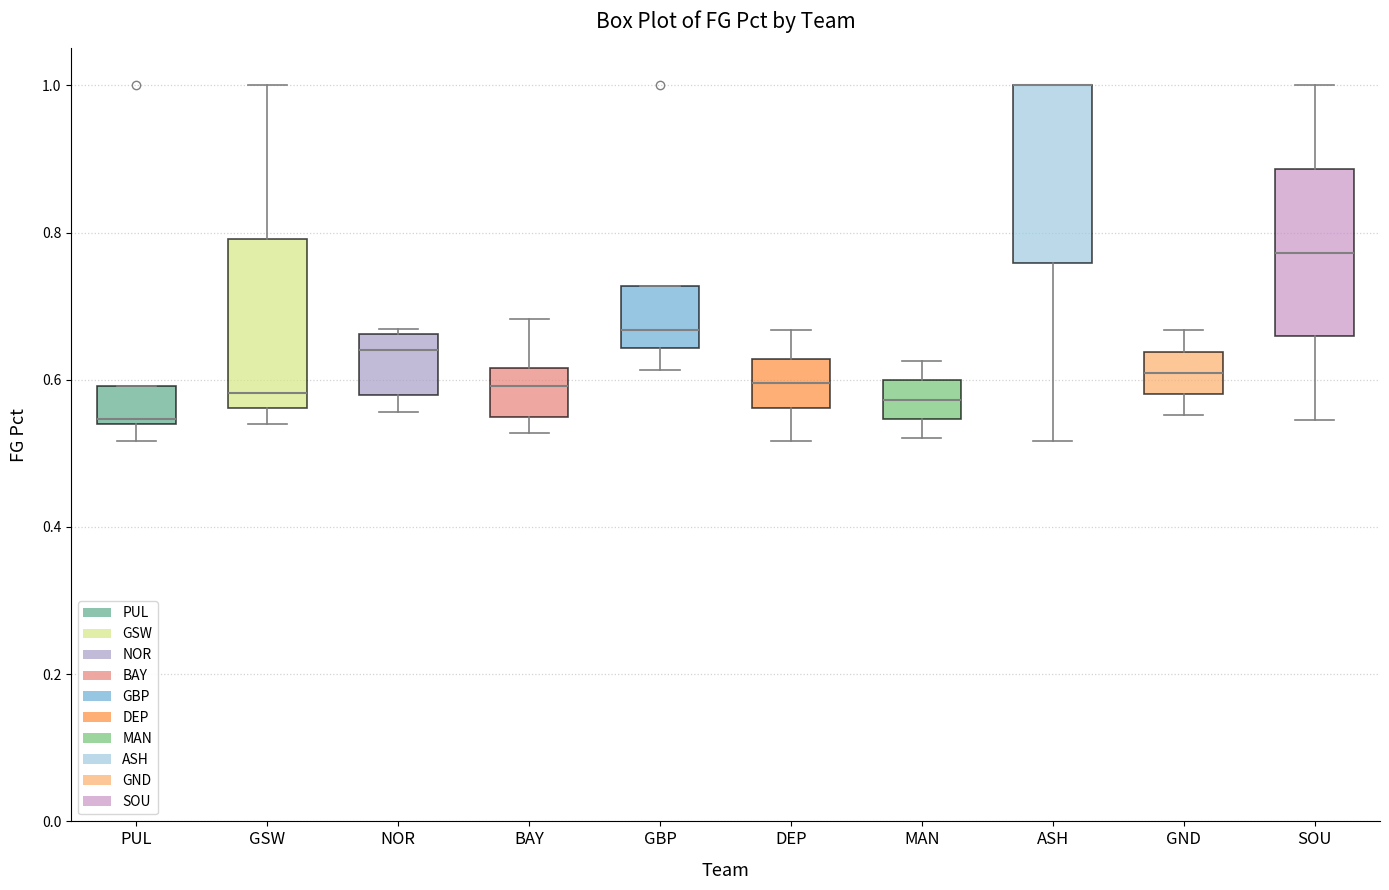

Reading left to right, transcribe this box plot: for each box, give where its median line is, the range the box spans, and where its two whiskers end, as read against the y-axis. The values are not printed on the chart, so give them approximately, as read against the axis.

PUL: median 0.54 (just above the box's lower edge), box 0.54 to 0.60, whiskers 0.52 to 0.60
GSW: median 0.58, box 0.56 to 0.80, whiskers 0.54 to 1.00
NOR: median 0.64, box 0.58 to 0.66, whiskers 0.56 to 0.66 (just above the box's upper edge)
BAY: median 0.60, box 0.56 to 0.62, whiskers 0.52 to 0.68
GBP: median 0.66, box 0.64 to 0.72, whiskers 0.62 to 0.72
DEP: median 0.60, box 0.56 to 0.62, whiskers 0.52 to 0.66
MAN: median 0.58, box 0.54 to 0.60, whiskers 0.52 to 0.62
ASH: median 1.00 (drawn on the box's upper edge), box 0.76 to 1.00, whiskers 0.52 to 1.00
GND: median 0.60, box 0.58 to 0.64, whiskers 0.56 to 0.66
SOU: median 0.78, box 0.66 to 0.88, whiskers 0.54 to 1.00